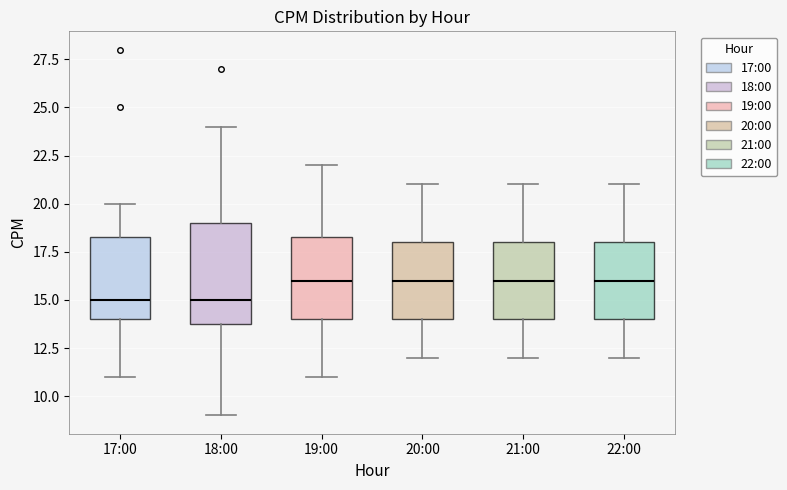

Which box is the tallest, from its lower edge to its upper edge?

18:00